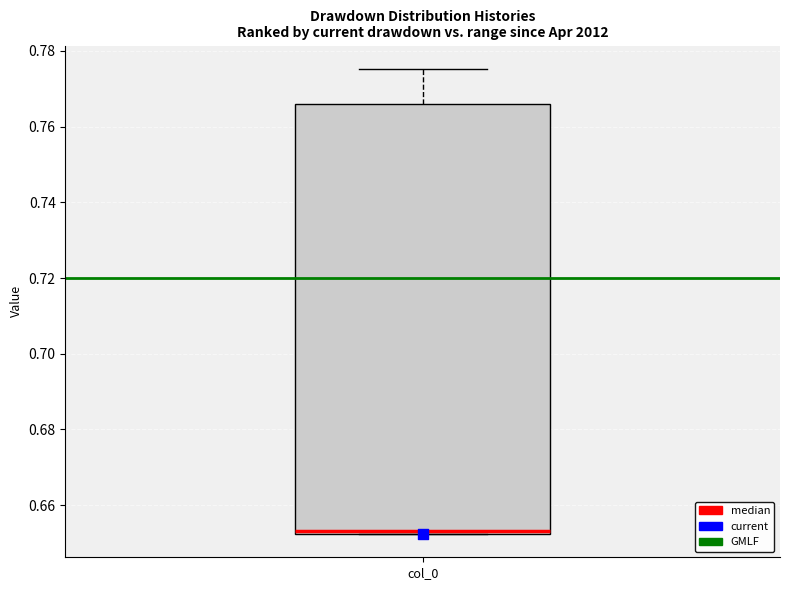

Read this box plot against the y-axis: the position of the median line, the range covered by the box, and the ends of both whiskers. The values are not printed on the chart, so give them approximately, as read against the axis.

median 0.654, box 0.652 to 0.766, whiskers 0.652 to 0.776